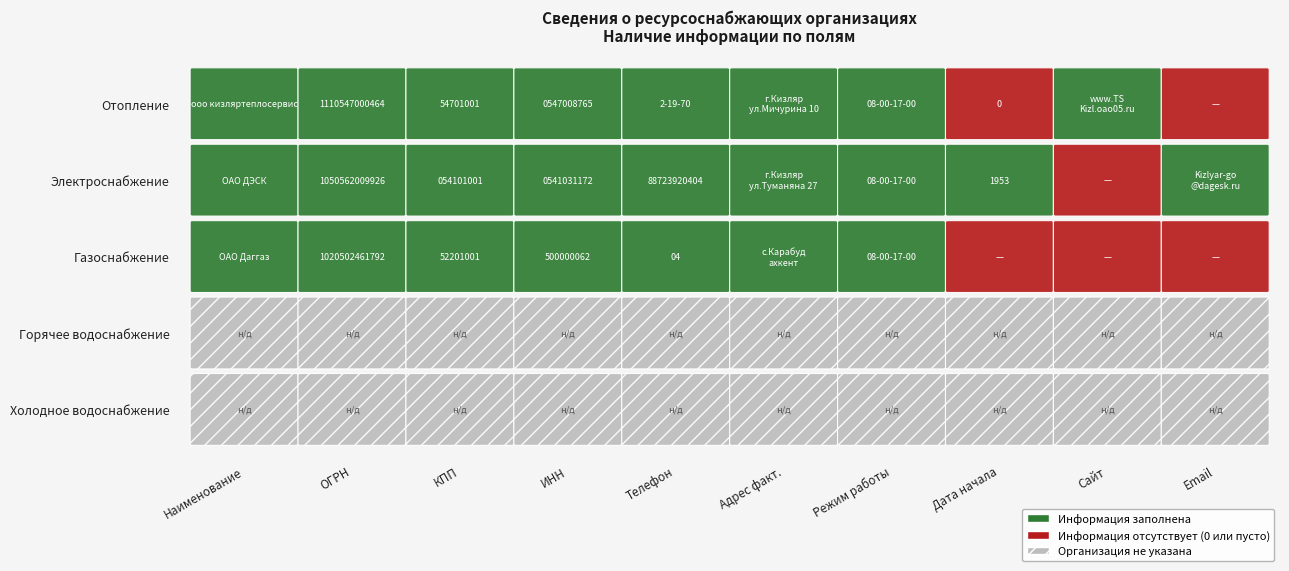

What is the highest value of the Электроснабжение series?

1